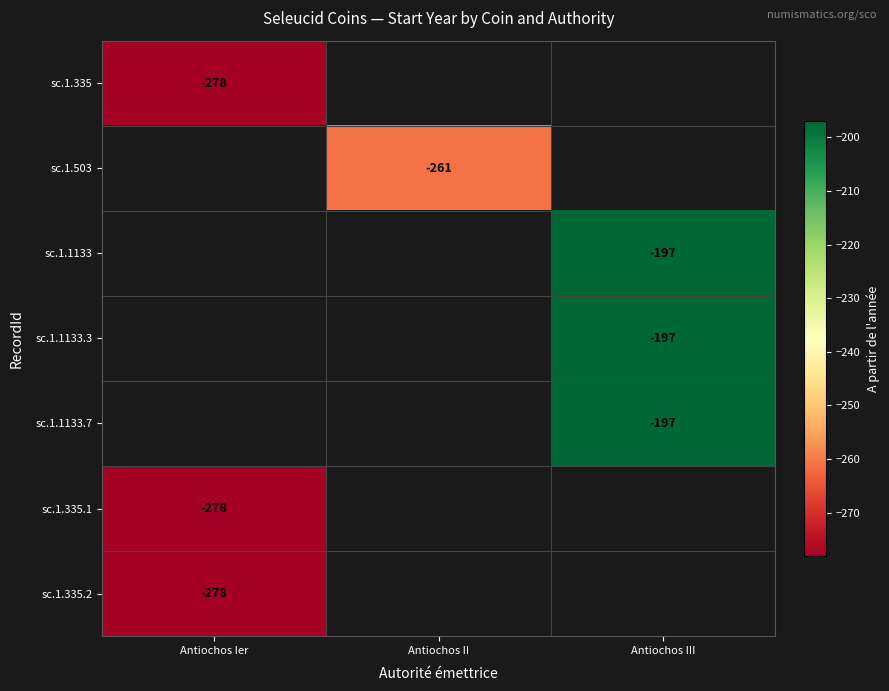

Where is sc.1.335 nearest to the value -278?

Antiochos Ier